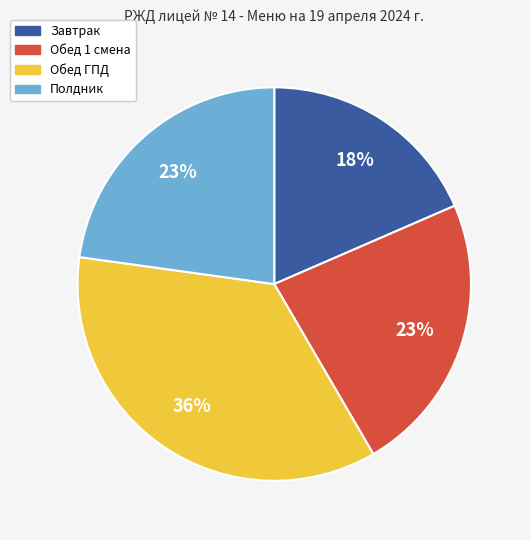

How many slices are in this pie chart?

4